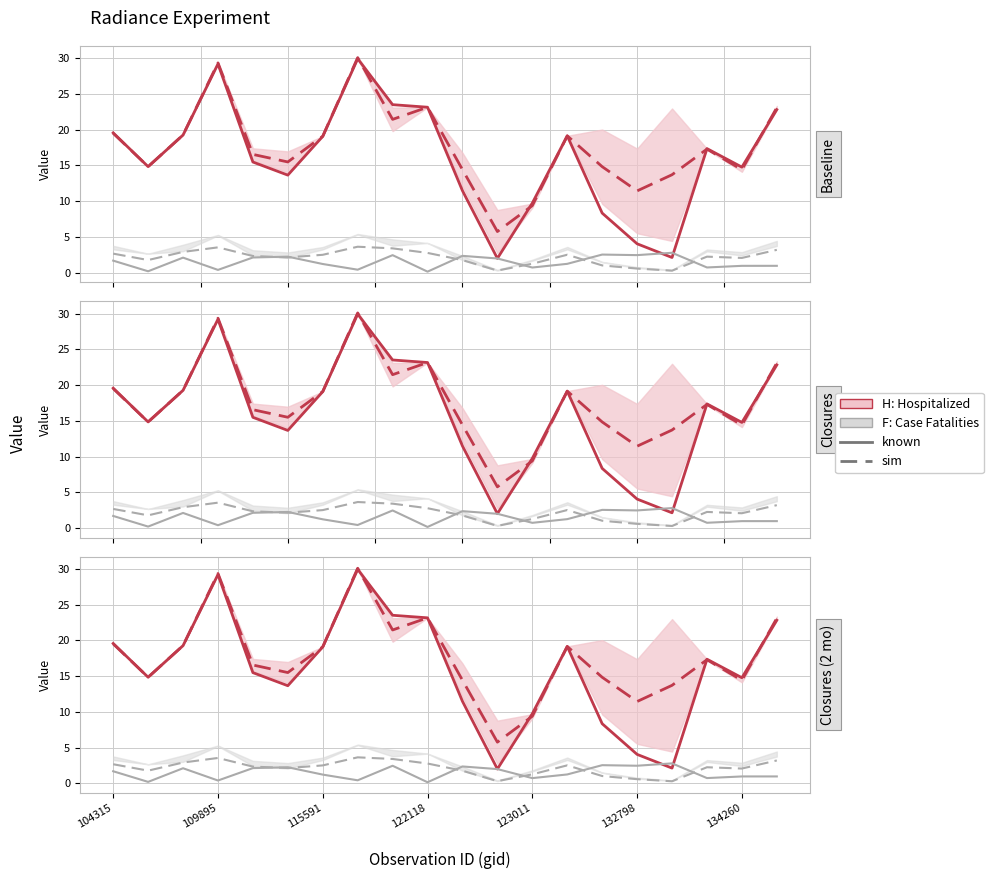

Does the chart have visible grid lines?

Yes